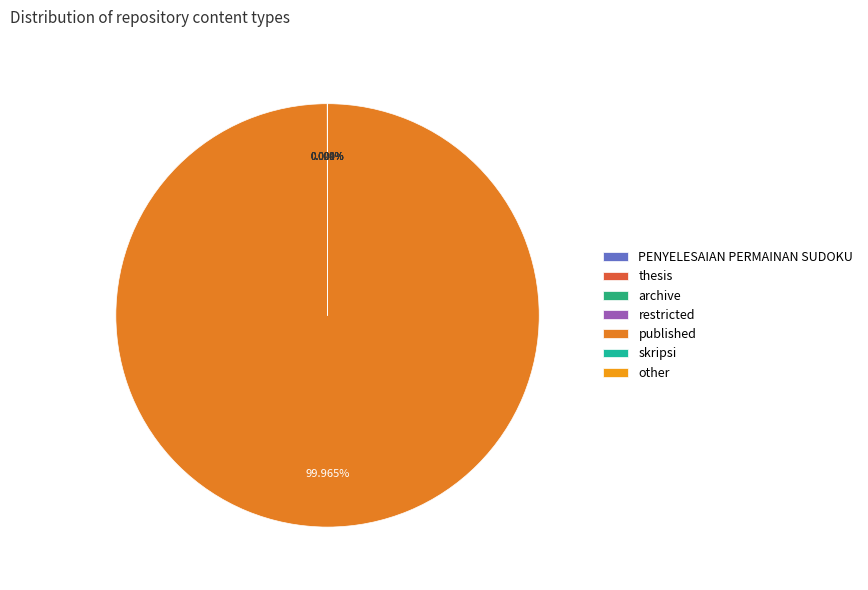

What is the change in value from restricted to skripsi?

+1949